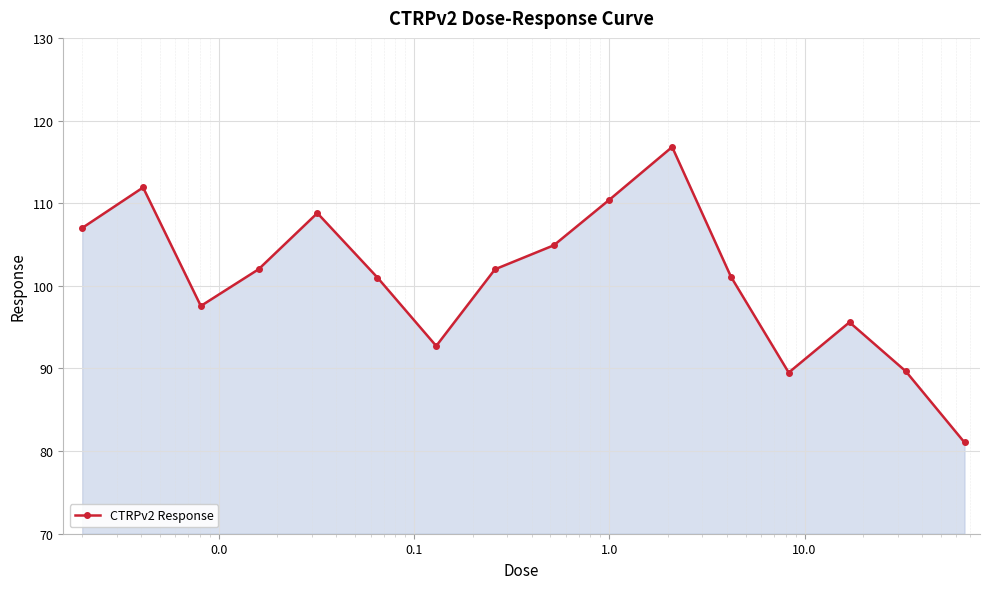

True or false: the data has more than 0 interior local peaks.

True